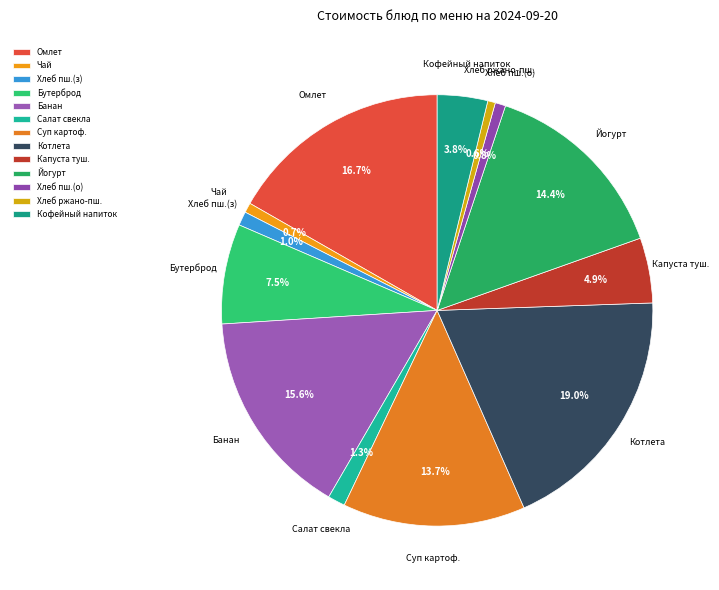

Count the number of slices in the pie.

13